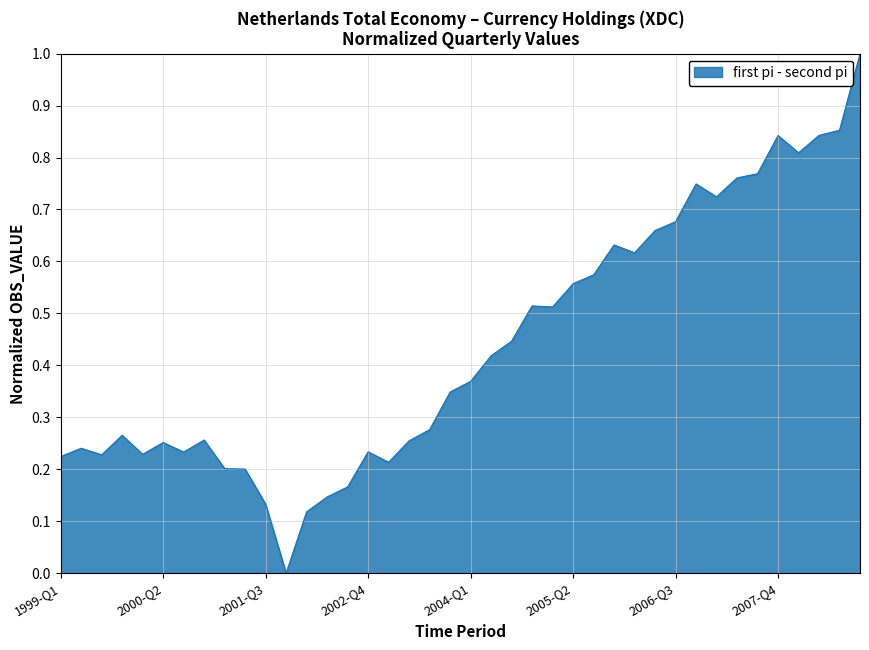

What is the difference between the maximum and minimum values?

1.0